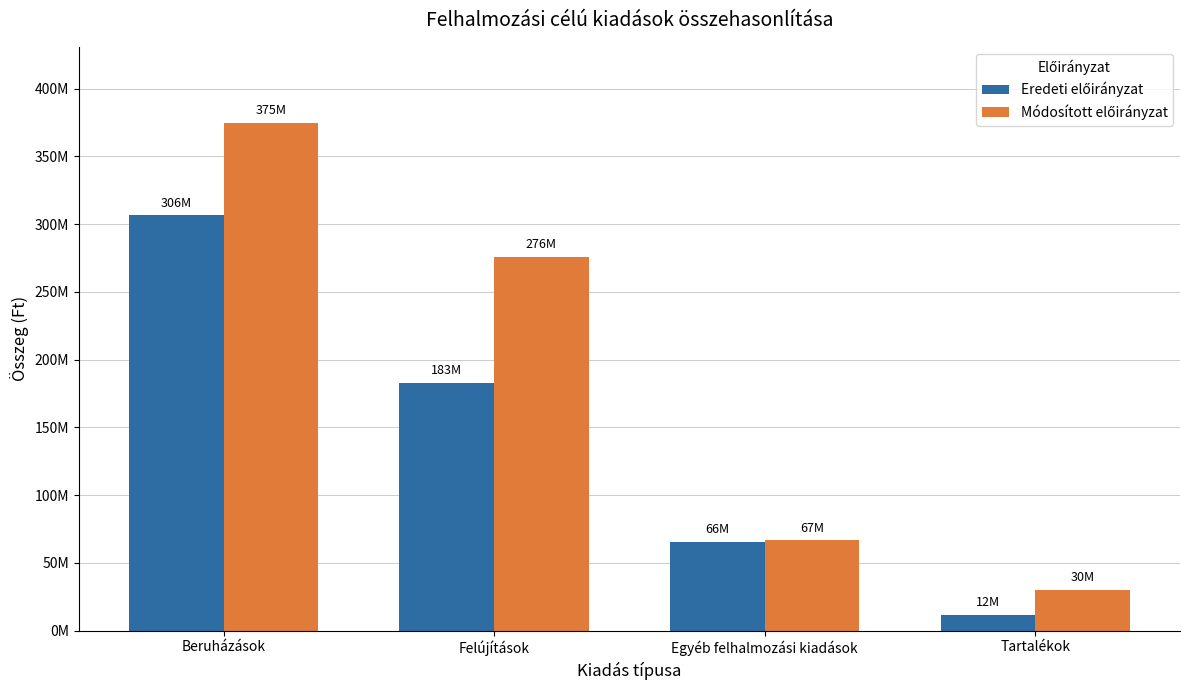

Which category has the highest value in the Módosított előirányzat series?

Beruházások